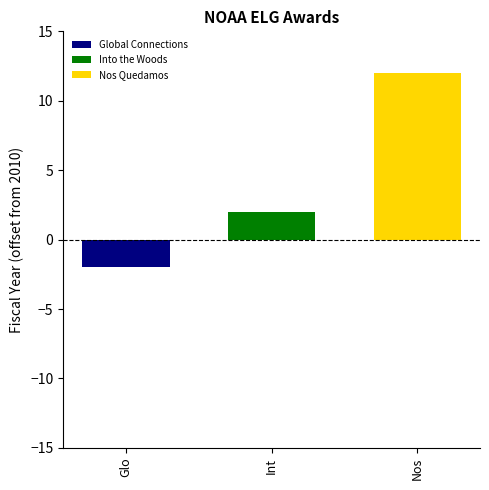

Rank the series by their average value, from highest to lowest.

Nos Quedamos, Into the Woods, Global Connections